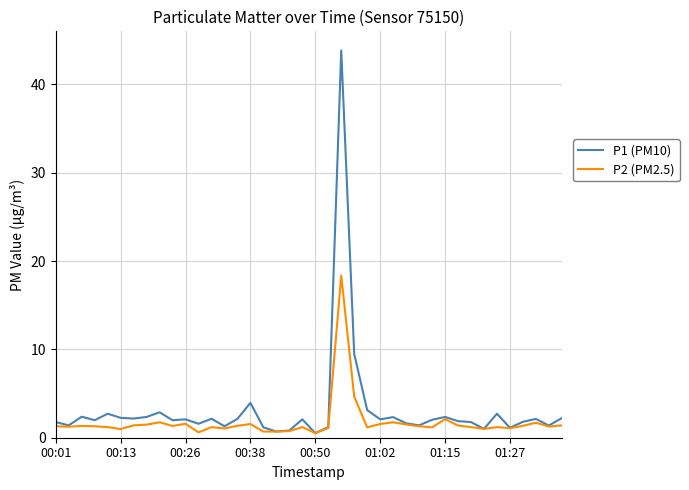

What is the maximum value shown in the chart?

43.8